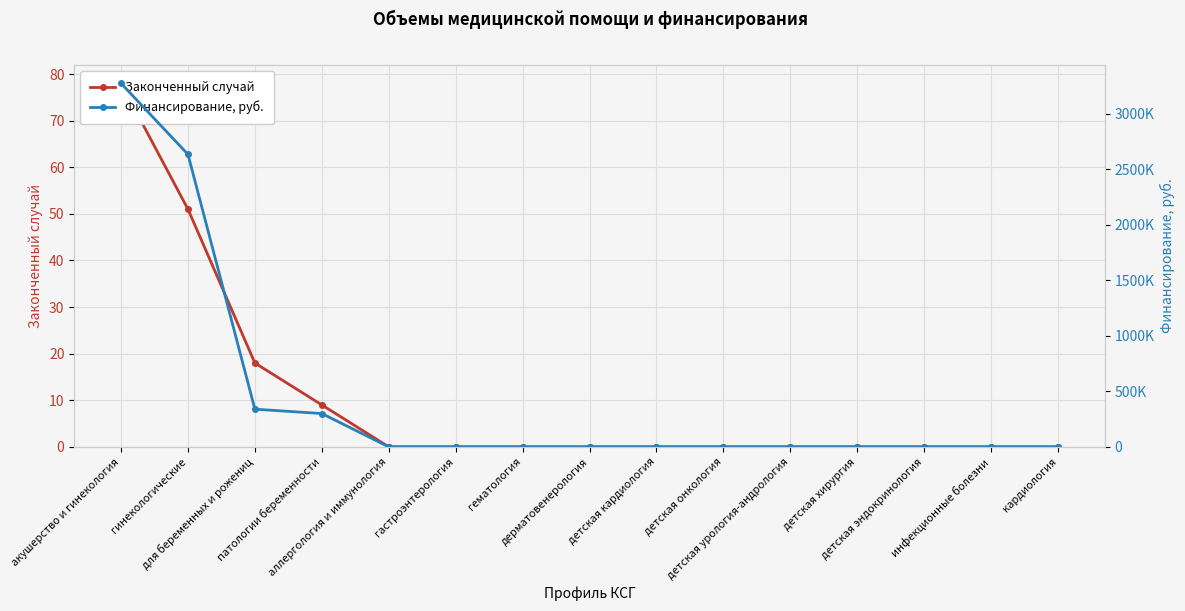

True or false: Финансирование, руб. and Законченный случай cross at least once.

False